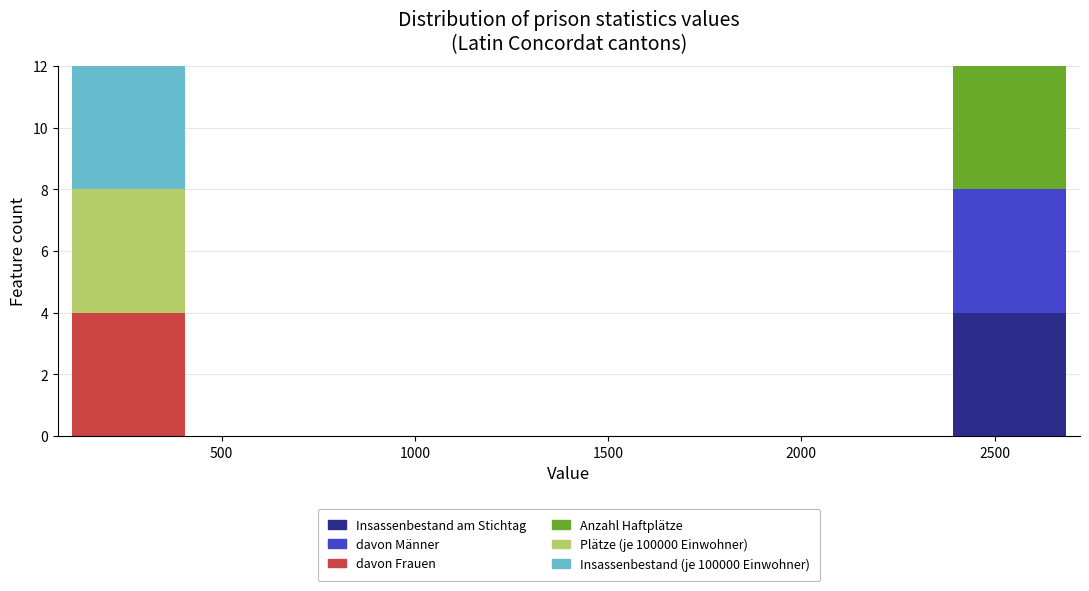

Reading left to right, transcribe this chart: for each stacked bar, give the range it covers on the x-axis and its total height. Neither the bar edges nor the heights are printed on the chart, so give them approximately, as read against the axes.

100 to 400: 12
400 to 750: 0
750 to 1050: 0
1050 to 1400: 0
1400 to 1700: 0
1700 to 2050: 0
2050 to 2400: 0
2400 to 2700: 12